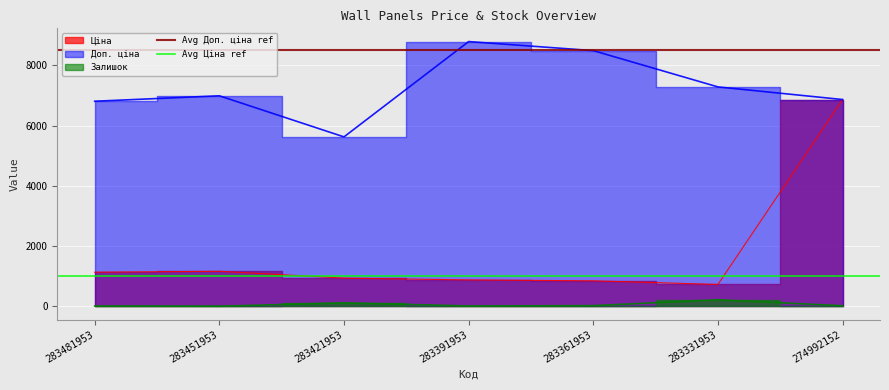

True or false: Avg Ціна ref has a value of 1439 at 283481953.

False